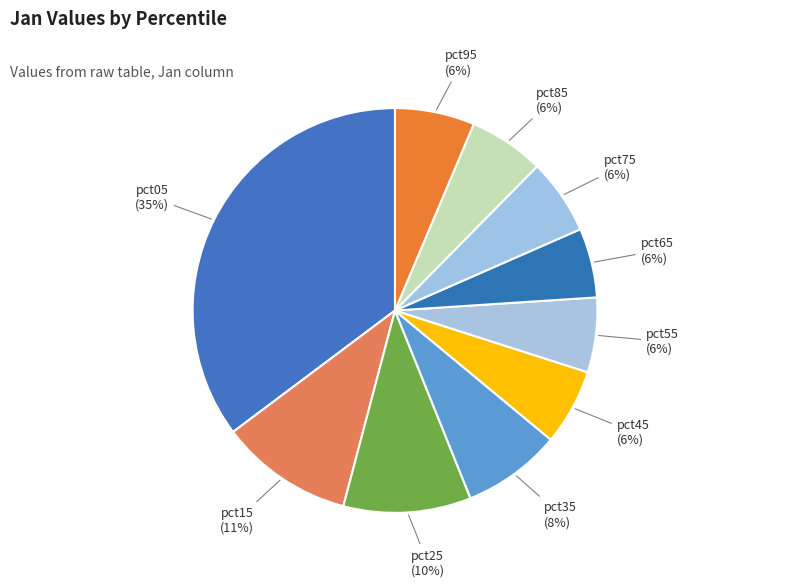

To the nearest percent, what is the average slice percentage?

10%